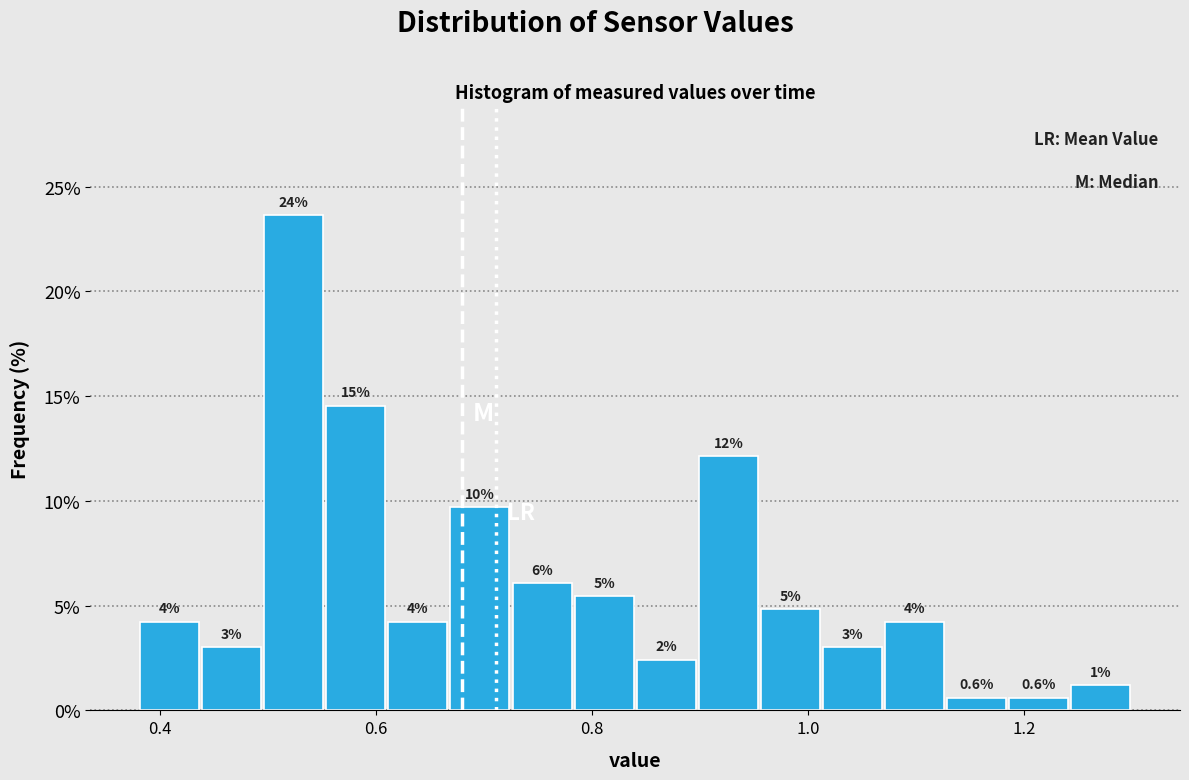

Read against the x-axis, roughly where is the centre of the tallest bar?

0.52